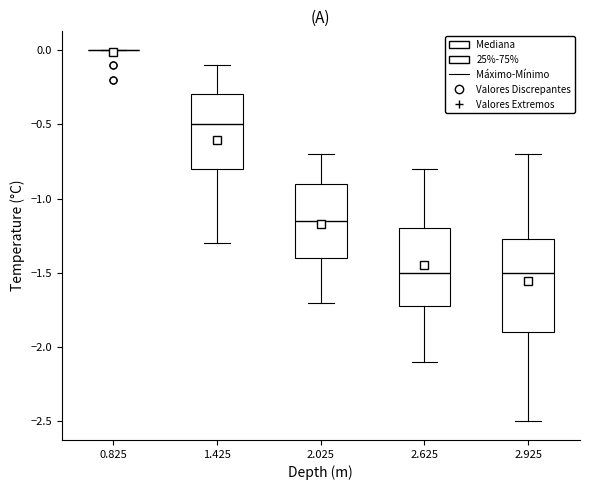

Where is the upper edge of the box at x = 2.025 on the y-axis? The values are not printed on the chart, so give them approximately, as read against the axis.

-0.90